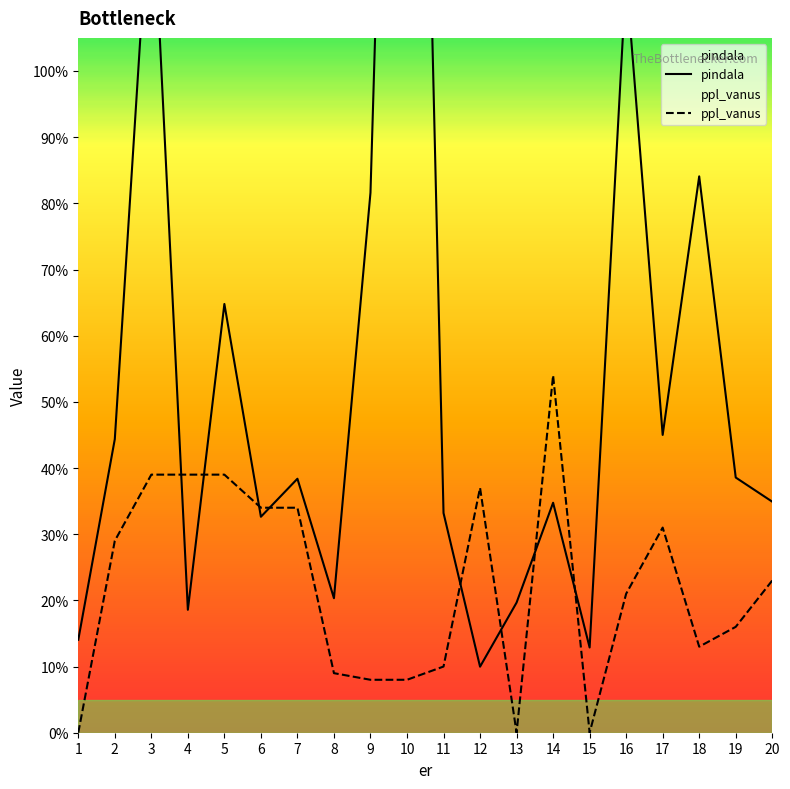

Where is pindala nearest to the value 1?

16